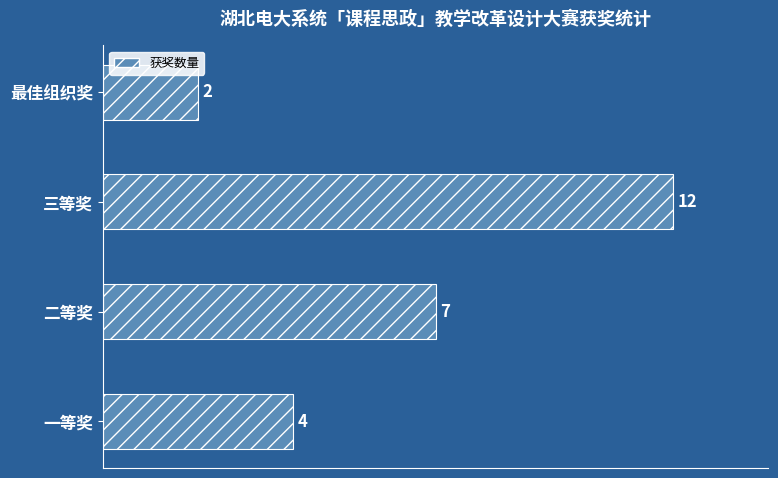

What is the difference between the values at 最佳组织奖 and 三等奖?

10